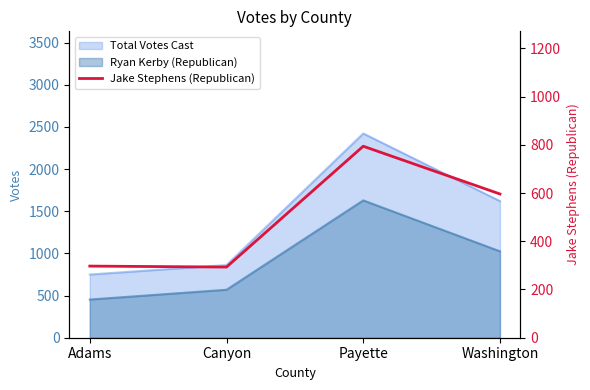

List the labels in order of value, largest first.

Payette, Washington, Adams, Canyon